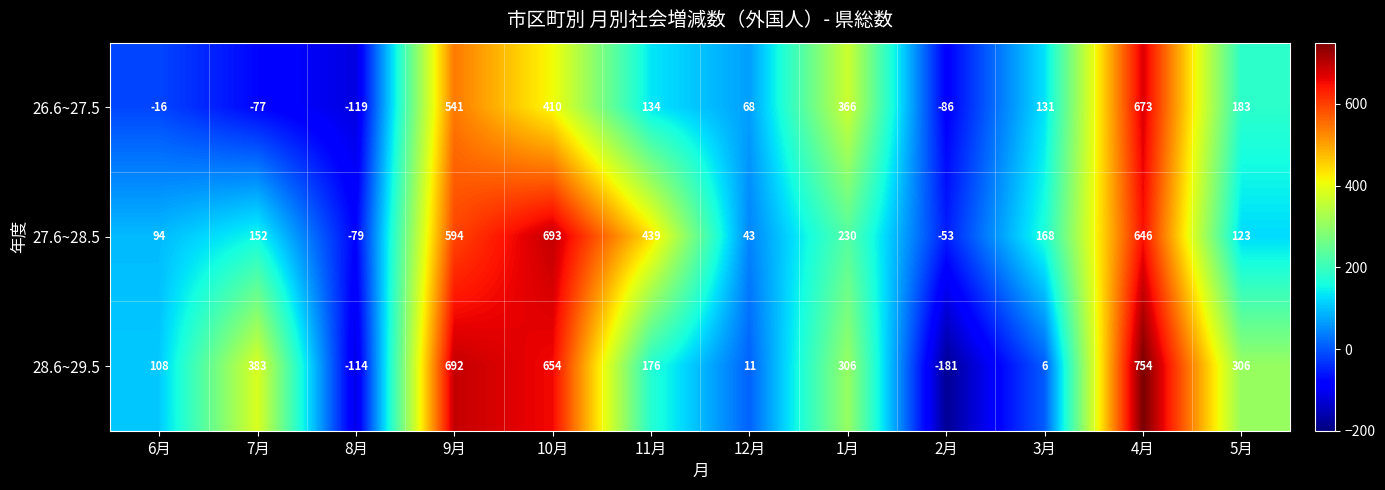

What is the maximum value shown in the chart?

754